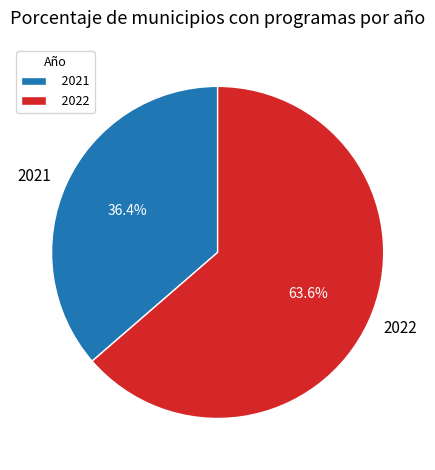

Which has a higher value, 2022 or 2021?

2022